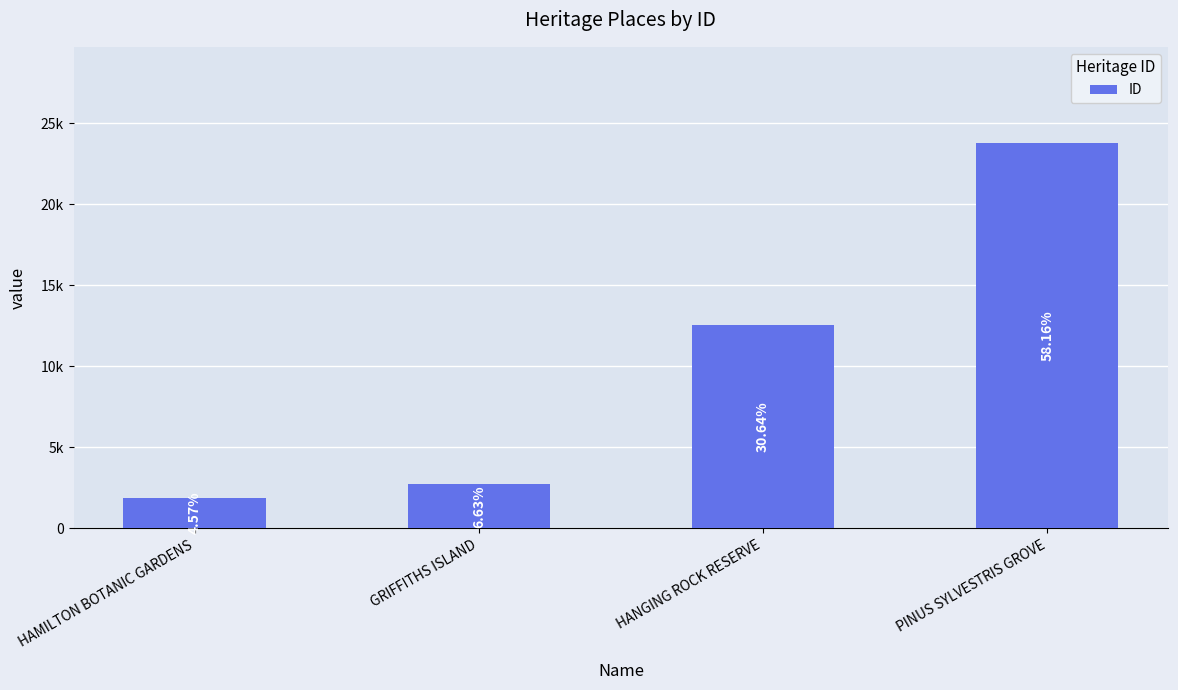

What is the change in value from GRIFFITHS ISLAND to HANGING ROCK RESERVE?

+9822